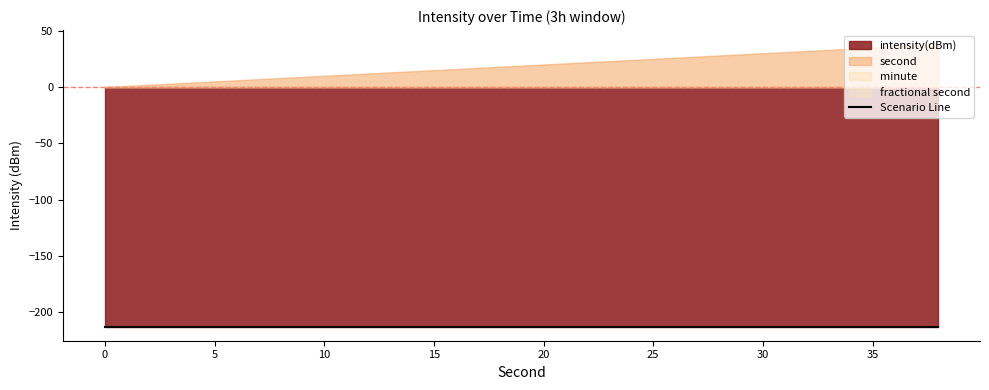

At 28, list the series in order from largest to smallest.

second, minute, fractional second, intensity(dBm)